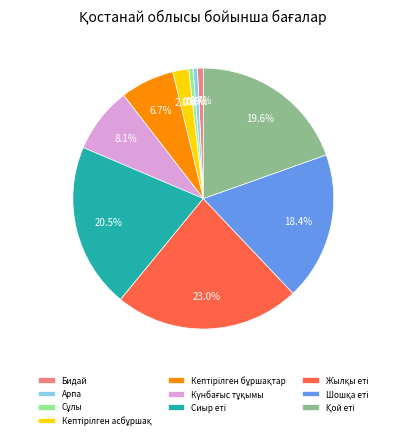

Does any single category account for the majority?

No